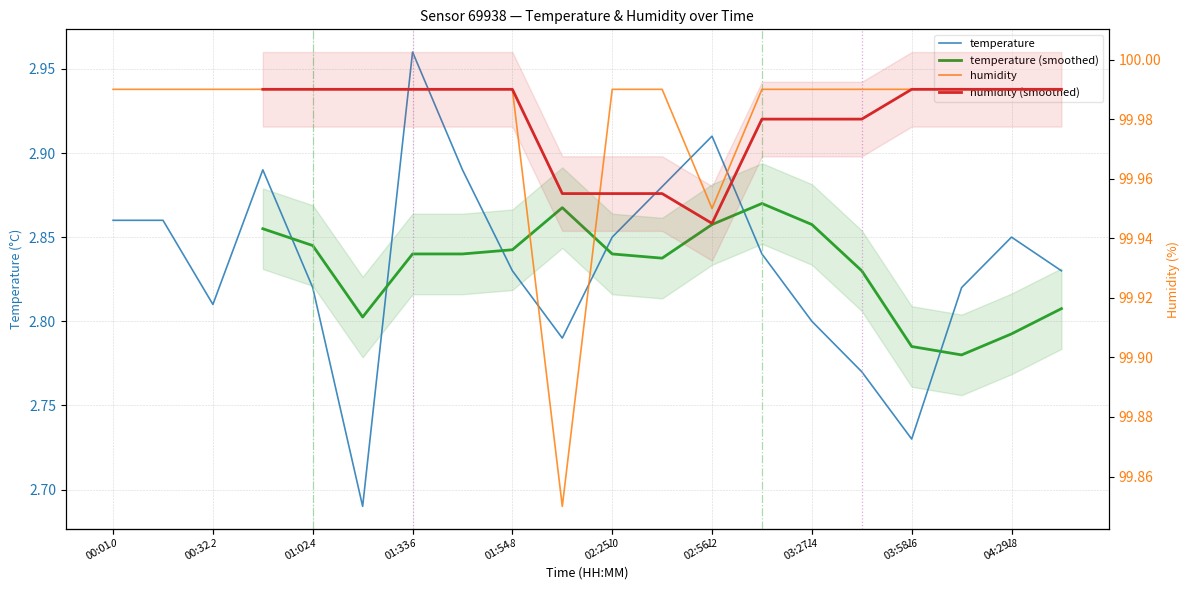

Which series has the widest spread of values?

temperature